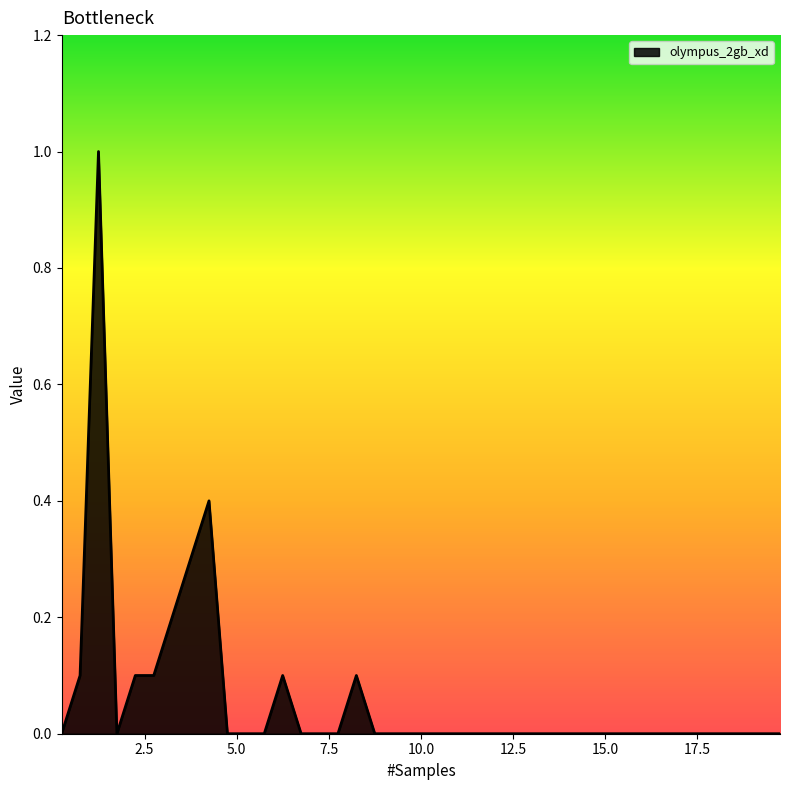

How many categories are shown in the chart?

40